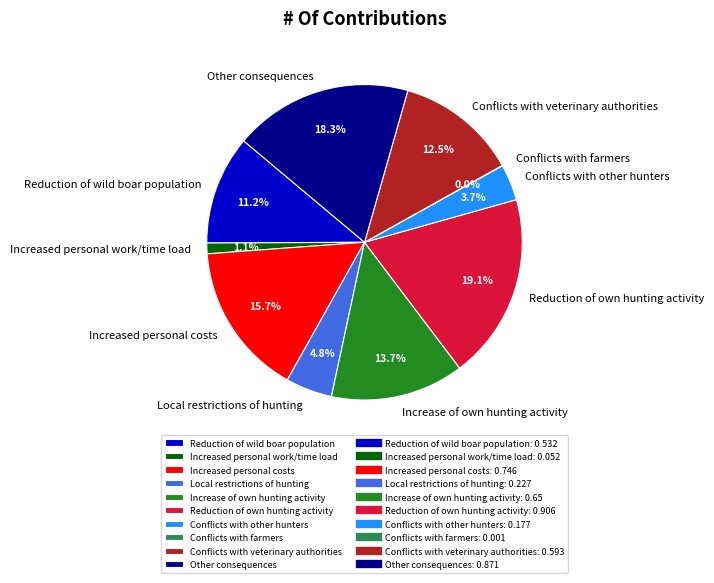

To the nearest percent, what is the combined percentage of Increase of own hunting activity and Local restrictions of hunting?

18%